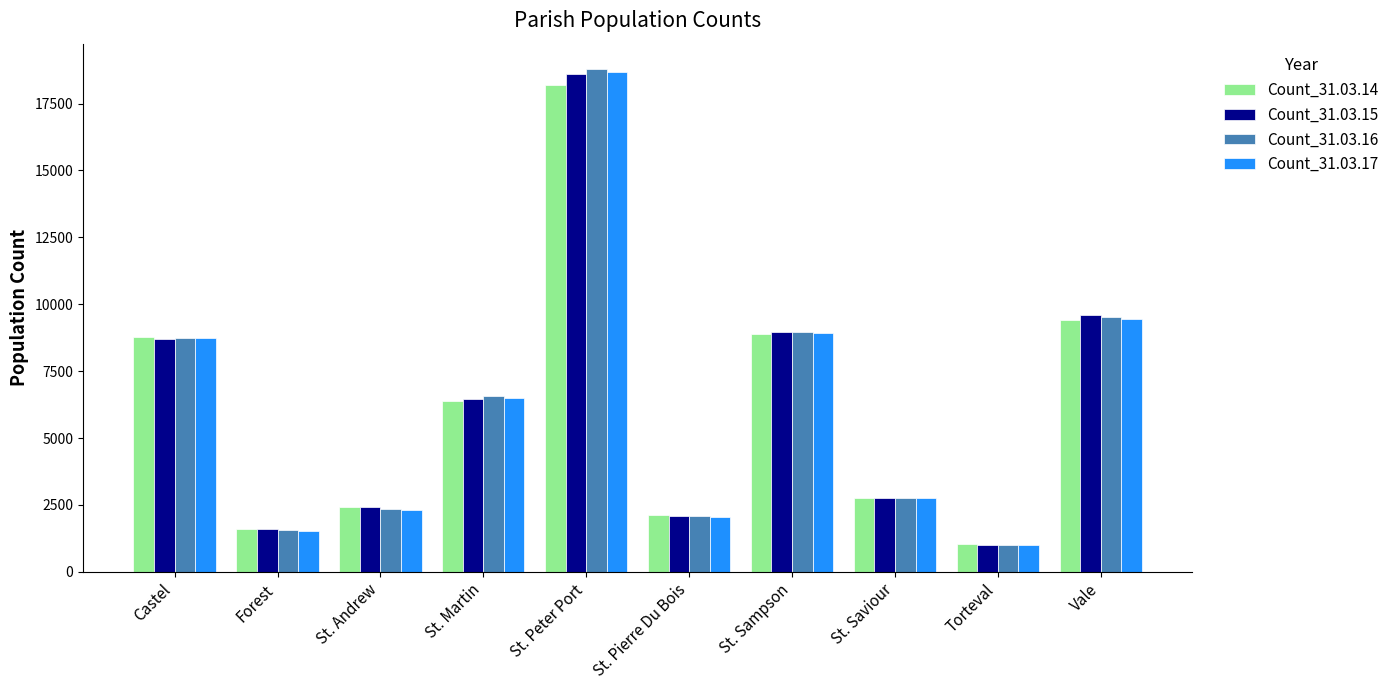

At which category is the sum across all series the highest?

St. Peter Port